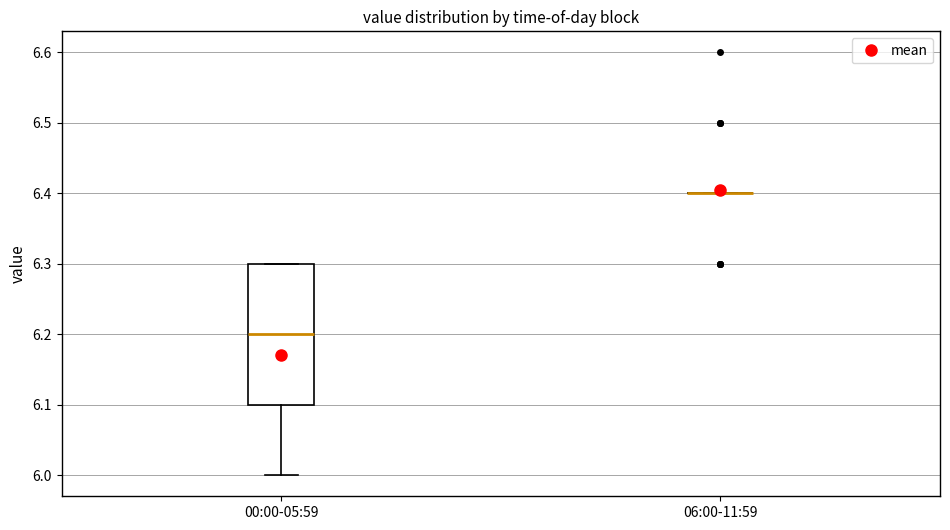

Where does the median line of the box for 00:00-05:59 sit on the y-axis? The values are not printed on the chart, so give them approximately, as read against the axis.

6.2